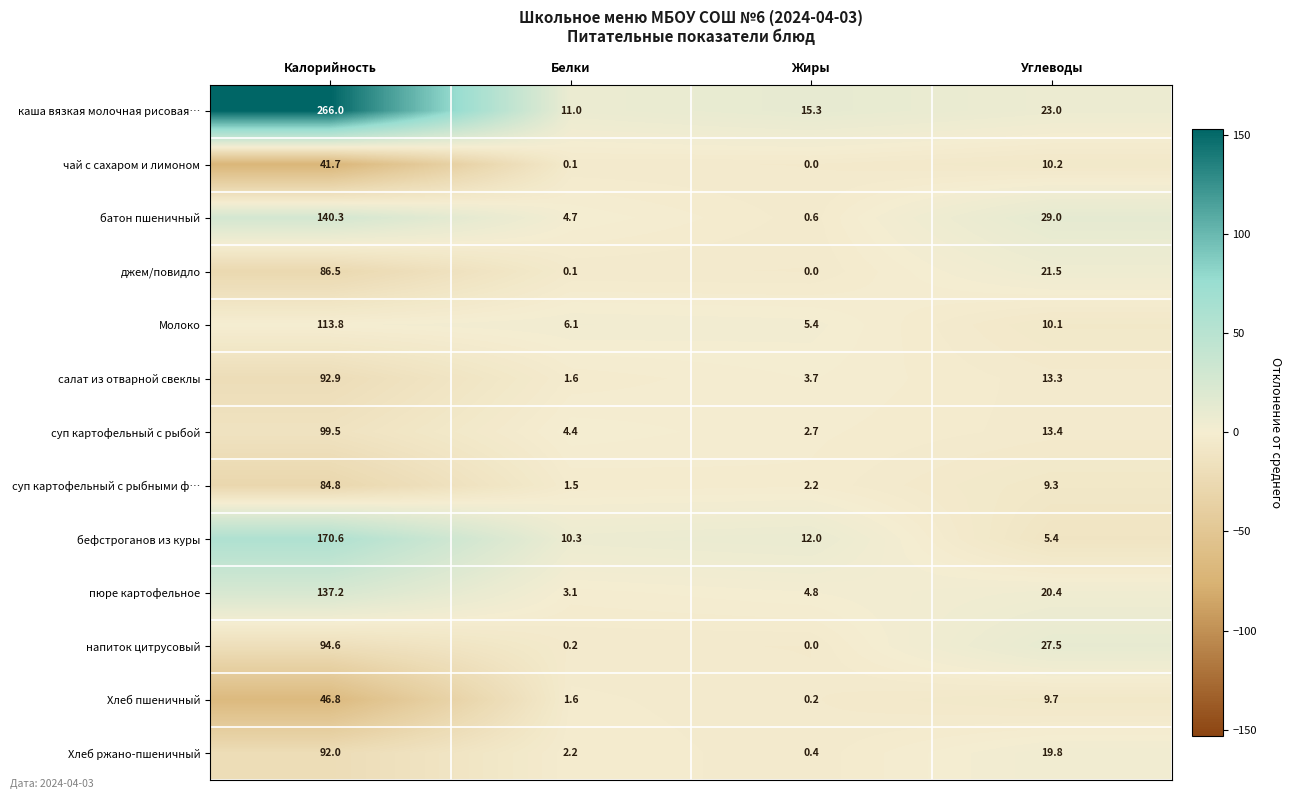

Which series changed the most between Жиры and Углеводы?

батон пшеничный